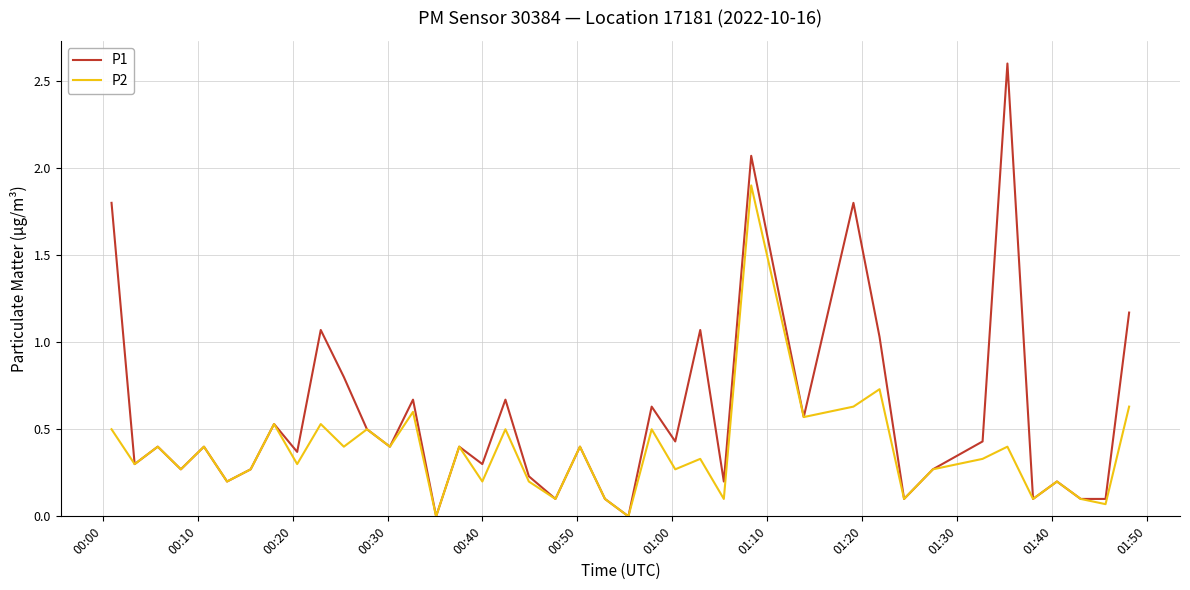

Count the number of categories in the chart.

40